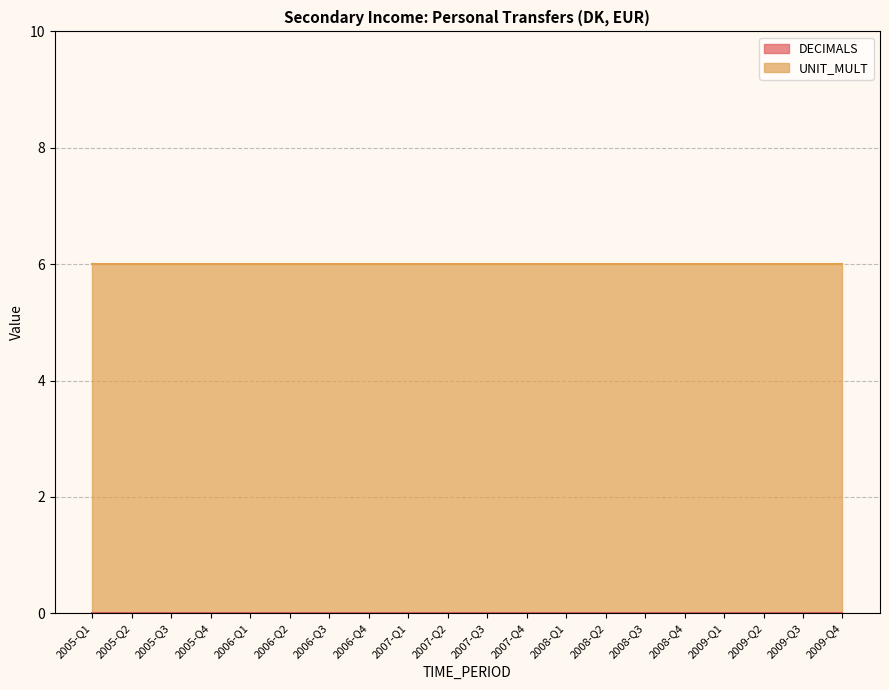

Which has a higher value, 2005-Q4 or 2009-Q3?

2005-Q4